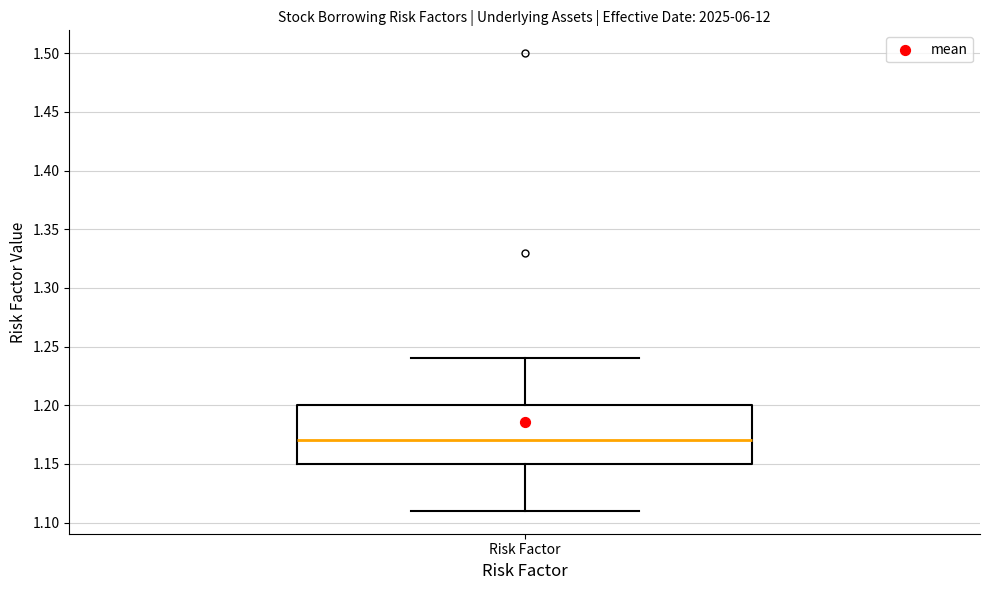

Where is the upper edge of the box for Risk Factor on the y-axis? The values are not printed on the chart, so give them approximately, as read against the axis.

1.20